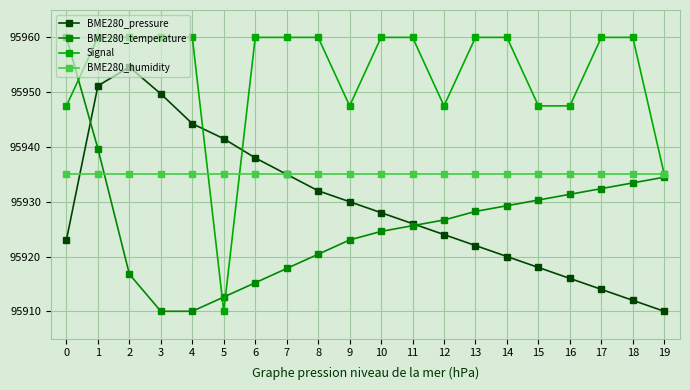

What is the sum of the BME280_pressure values at 19 and 6?

191848.0